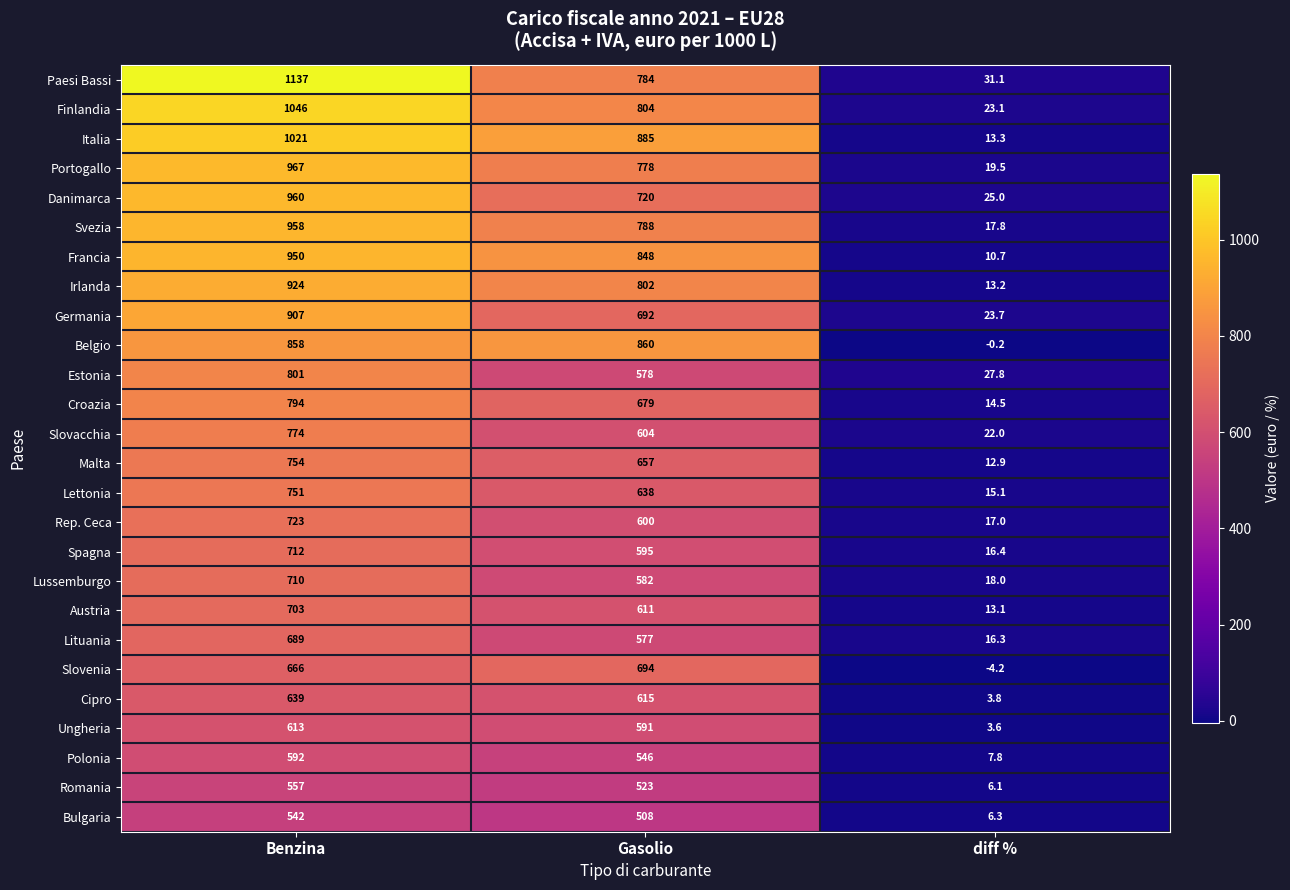

Where does the Austria series first go above 611?

Benzina